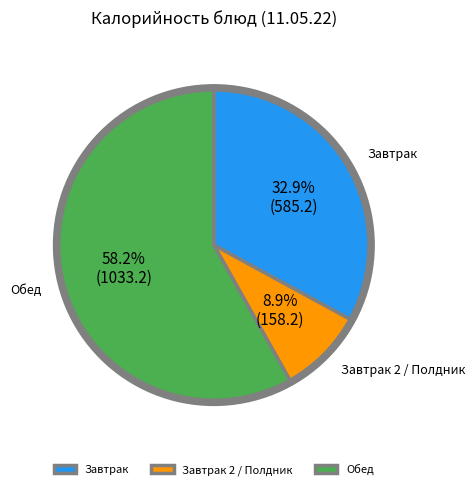

How much of the chart is everything except Завтрак?

67.1%